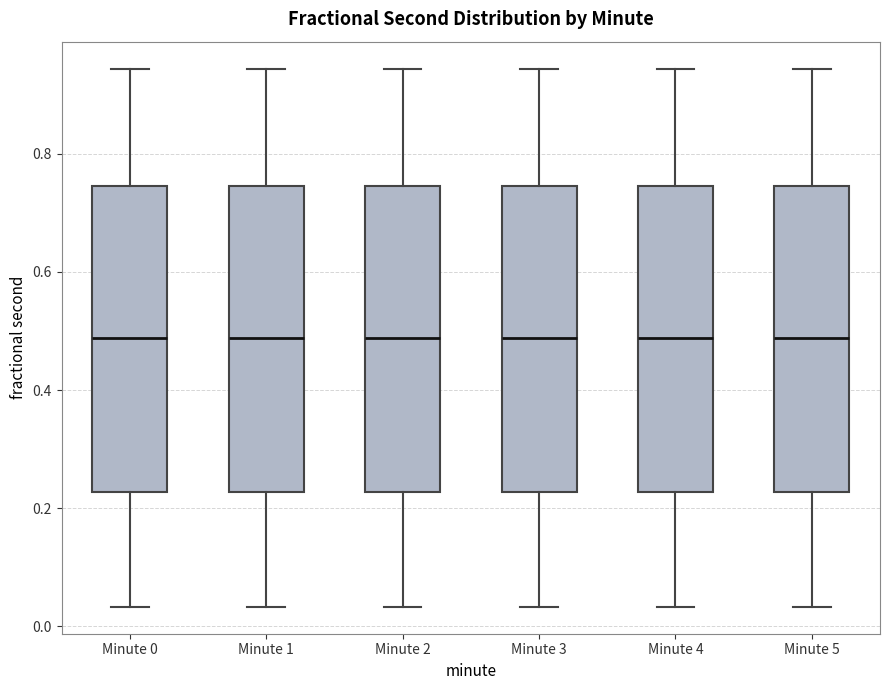

Reading left to right, read every box against the y-axis: the position of its median line, the range the box covers, and the ends of its whiskers. The values are not printed on the chart, so give them approximately, as read against the axis.

Minute 0: median 0.48, box 0.22 to 0.74, whiskers 0.04 to 0.94
Minute 1: median 0.48, box 0.22 to 0.74, whiskers 0.04 to 0.94
Minute 2: median 0.48, box 0.22 to 0.74, whiskers 0.04 to 0.94
Minute 3: median 0.48, box 0.22 to 0.74, whiskers 0.04 to 0.94
Minute 4: median 0.48, box 0.22 to 0.74, whiskers 0.04 to 0.94
Minute 5: median 0.48, box 0.22 to 0.74, whiskers 0.04 to 0.94